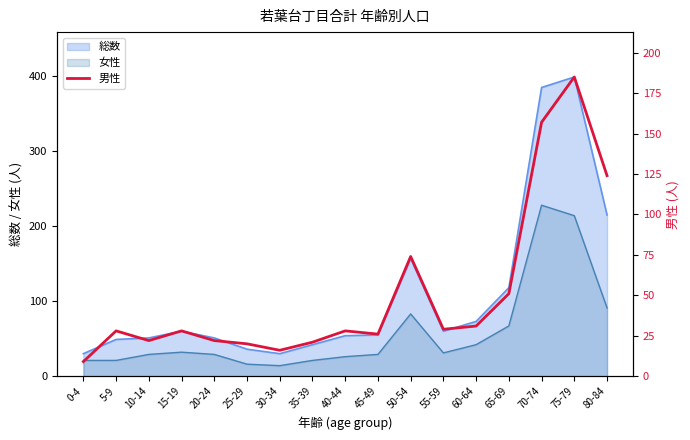

Is it true that 女性 equals 38 at 80-84?

False